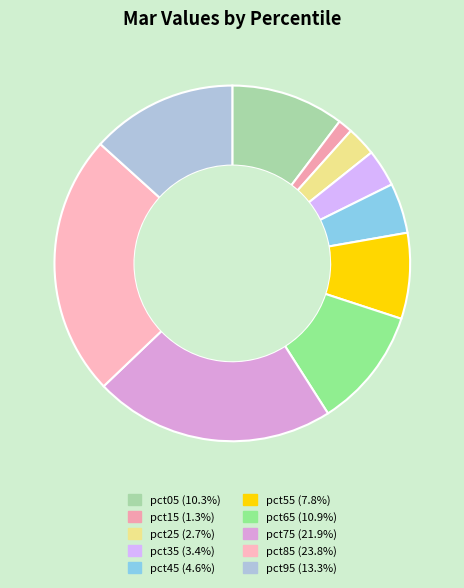

Count the number of slices in the pie.

10